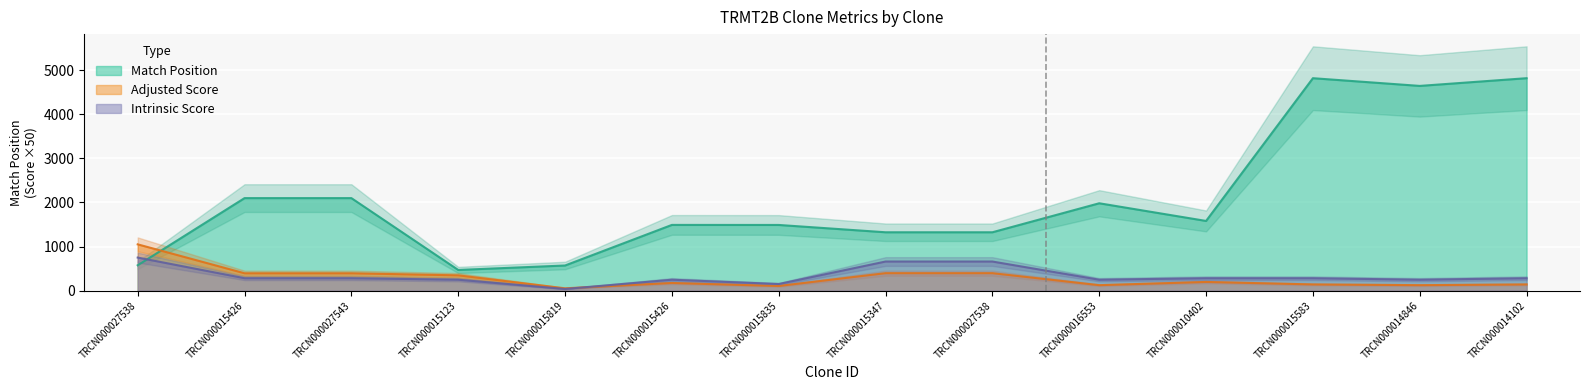

What is the spread (max minus min) of values at TRCN000015123?

221.5